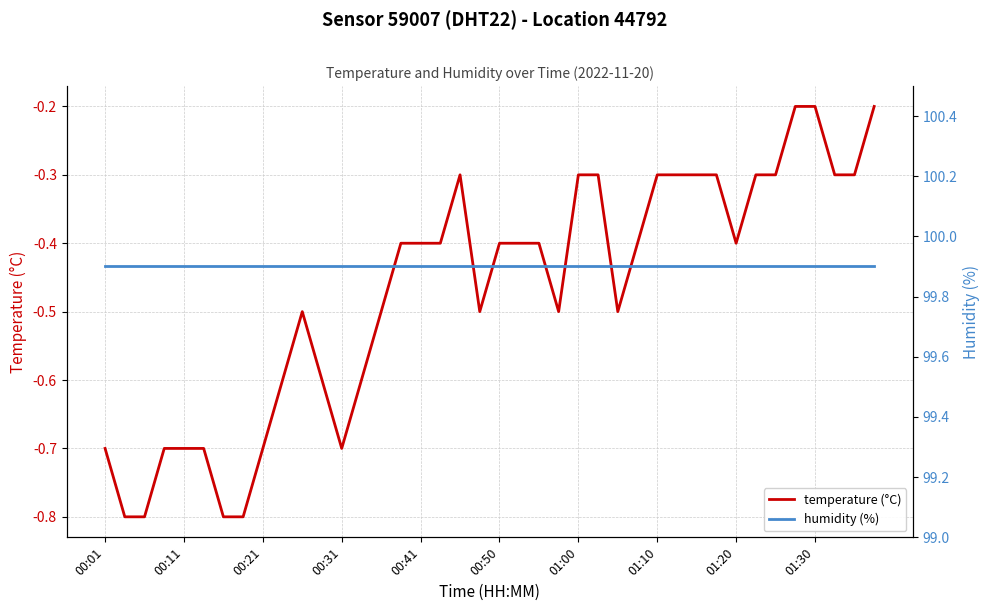

How many series are shown in this chart?

2